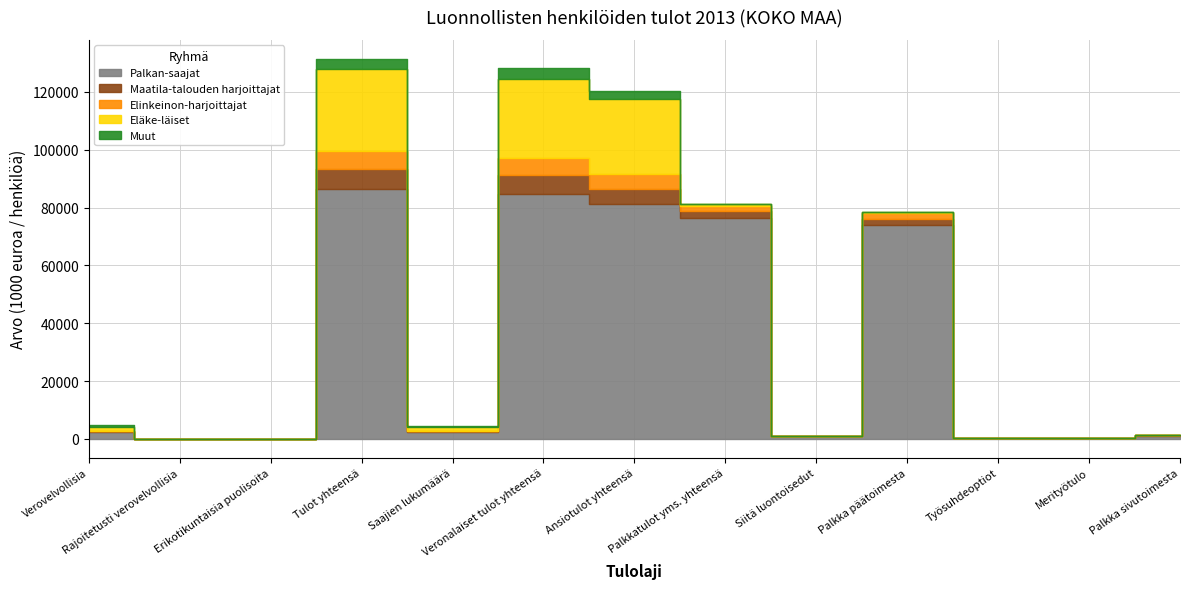

Reading left to right, what are all the values shown in this chart?

Palkan-saajat: 2506849	0	9259	86301032	2506353	84511760	81286471	76240533	913921	73883626	154098	272209	1137640
Maatila-talouden harjoittajat: 179719	0	669	7094751	179451	6680752	5106348	2413017	32465	2284294	9354	6469	68577
Elinkeinon-harjoittajat: 167011	0	807	6020995	164573	5857417	5300128	1949737	18622	1811849	1166	6275	99134
Eläke-läiset: 1324367	0	2659	28343698	1324363	27545856	25678857	744454	19408	470260	805	2845	142130
Muut: 655769	0	2920	3635837	381307	3473789	3003468	0	69	0	0	0	0